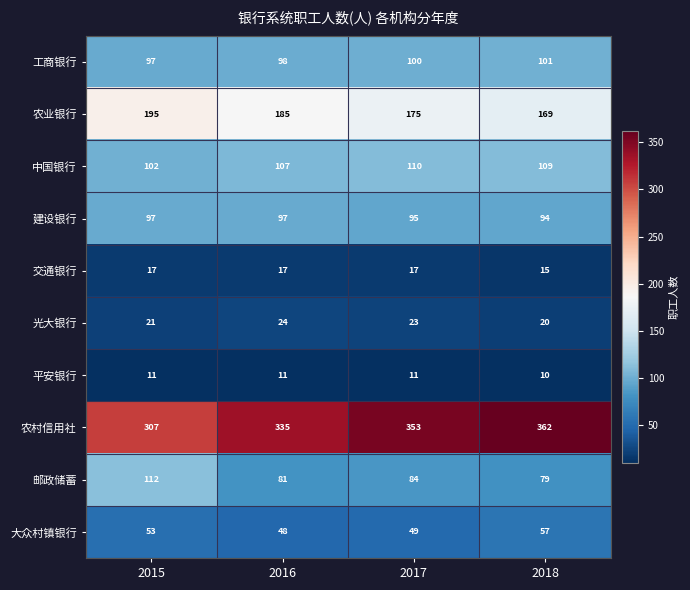

Where does the 农业银行 series first go above 185?

2015